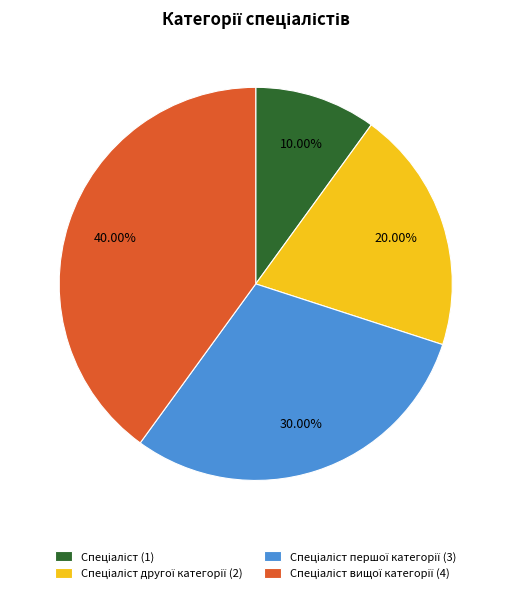

Is there any slice that represents more than half of the pie?

No